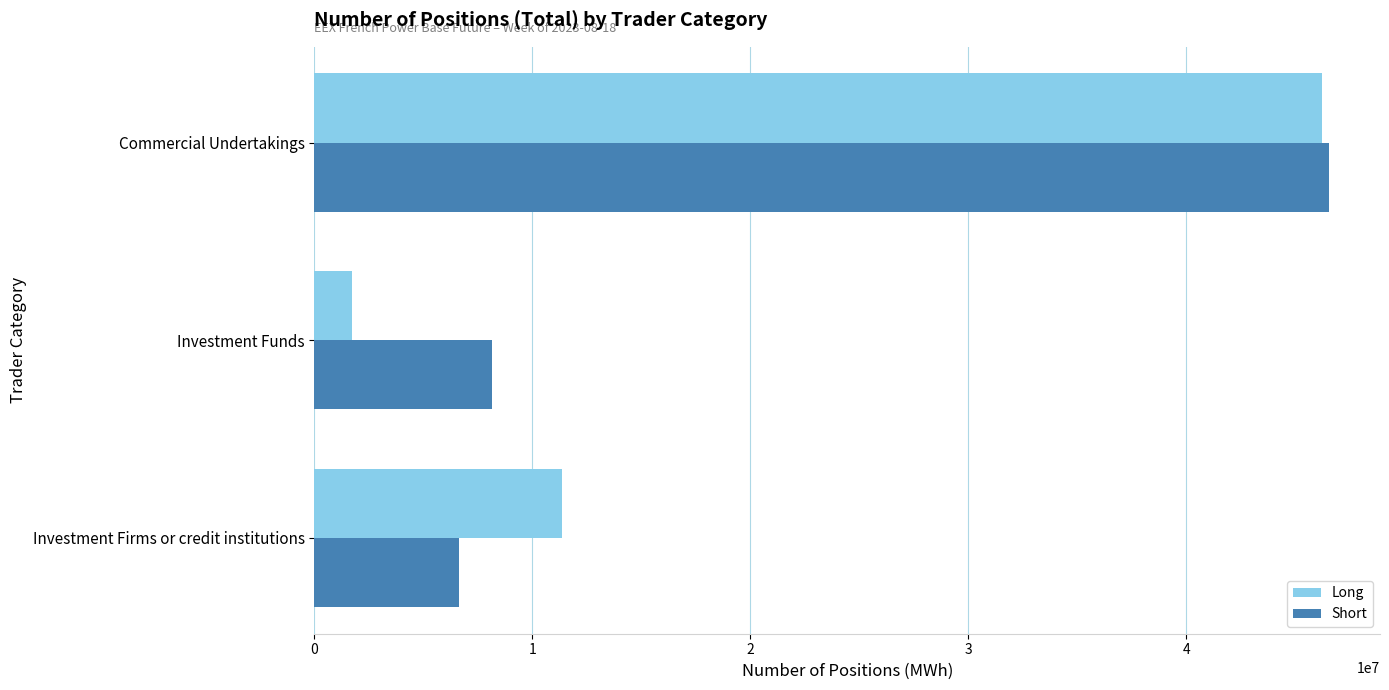

Which series has the largest total across all categories?

Short